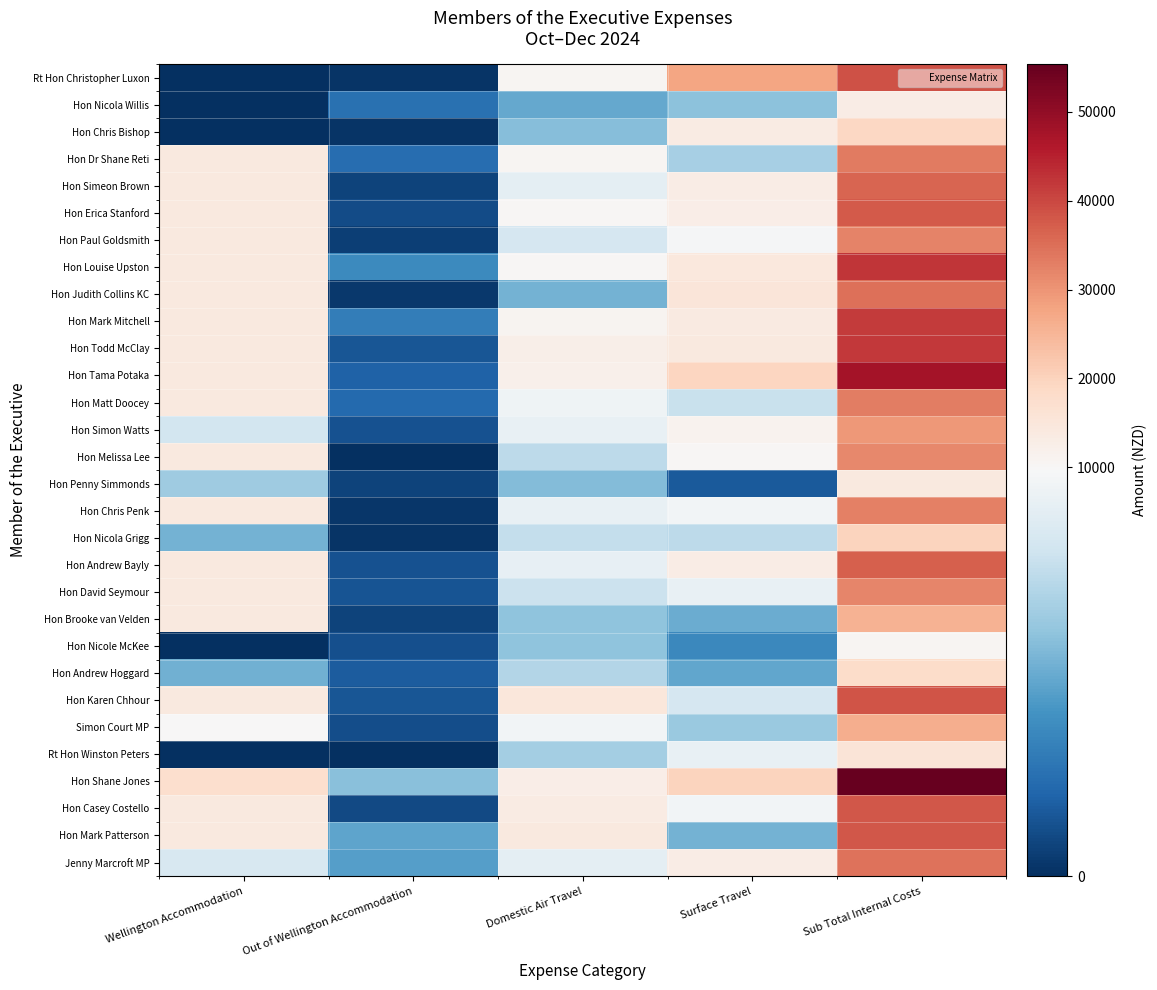

What is the spread (max minus min) of values at Out of Wellington Accommodation?

5665